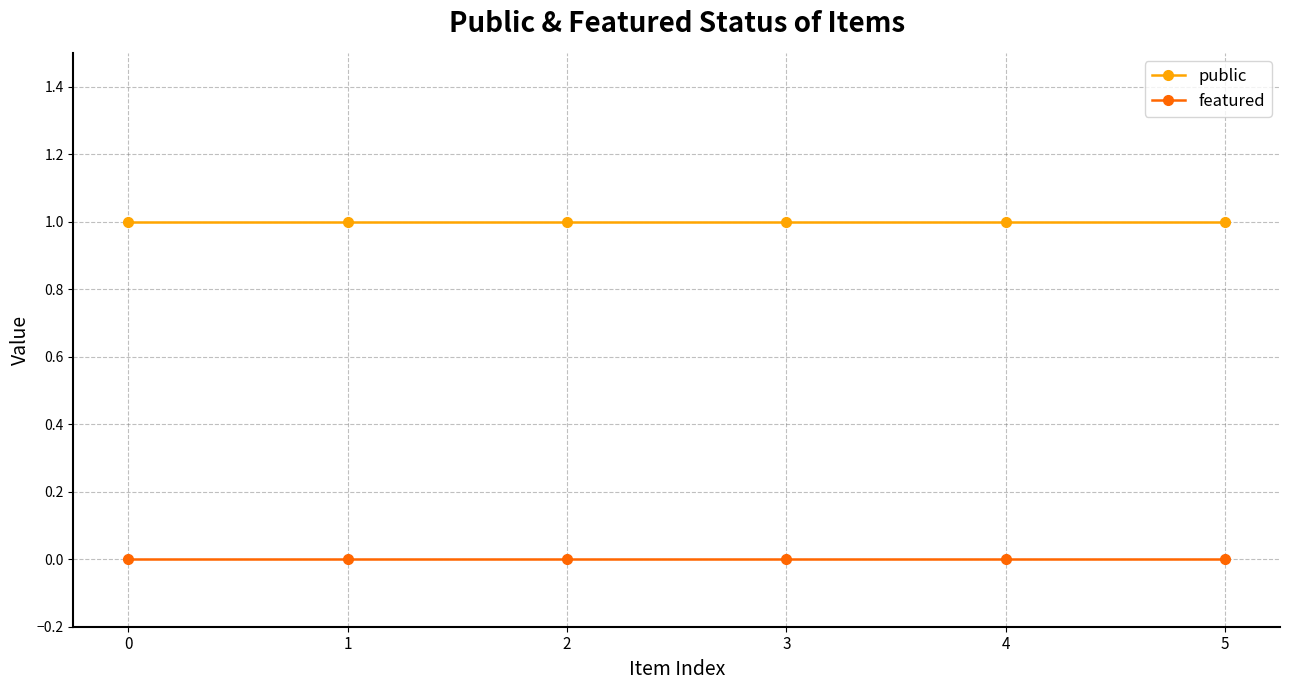

Does the chart display data point markers on the line(s)?

Yes